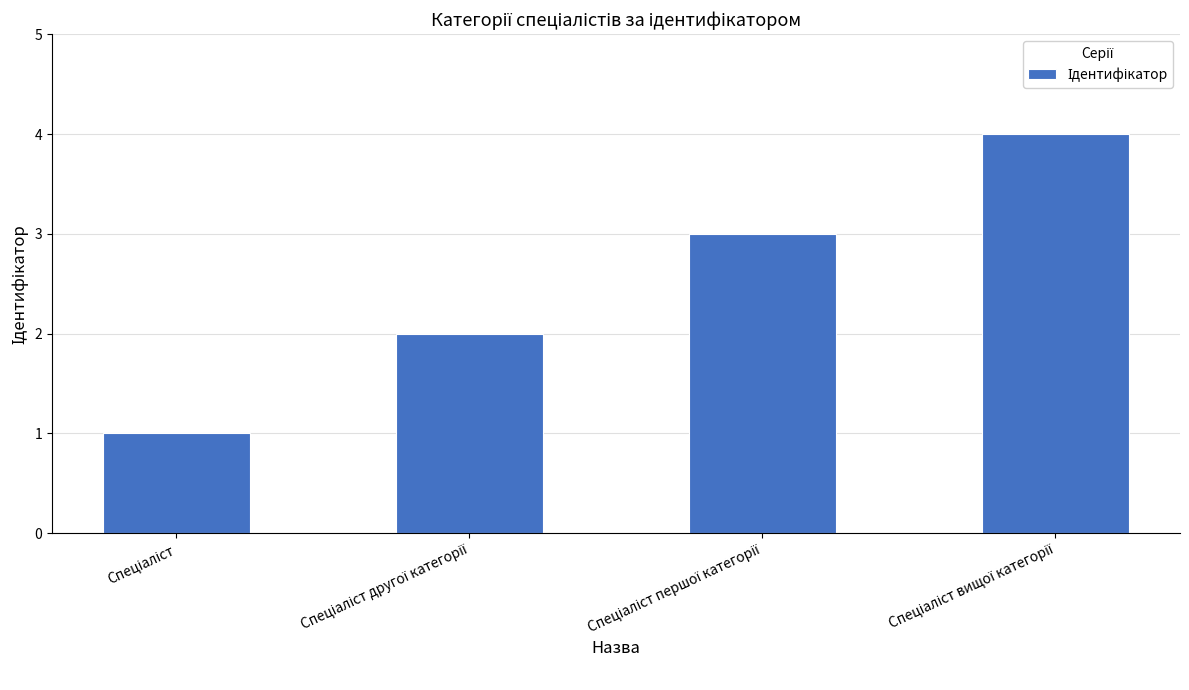

What is the difference between the maximum and minimum values?

3